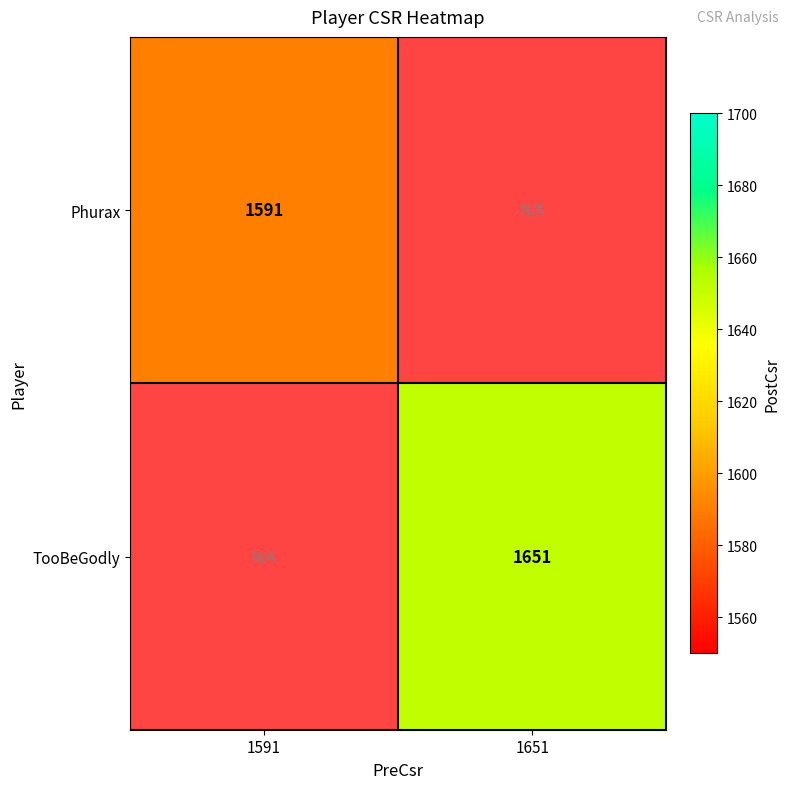

The value of TooBeGodly at 1651 is 2784. True or false?

False